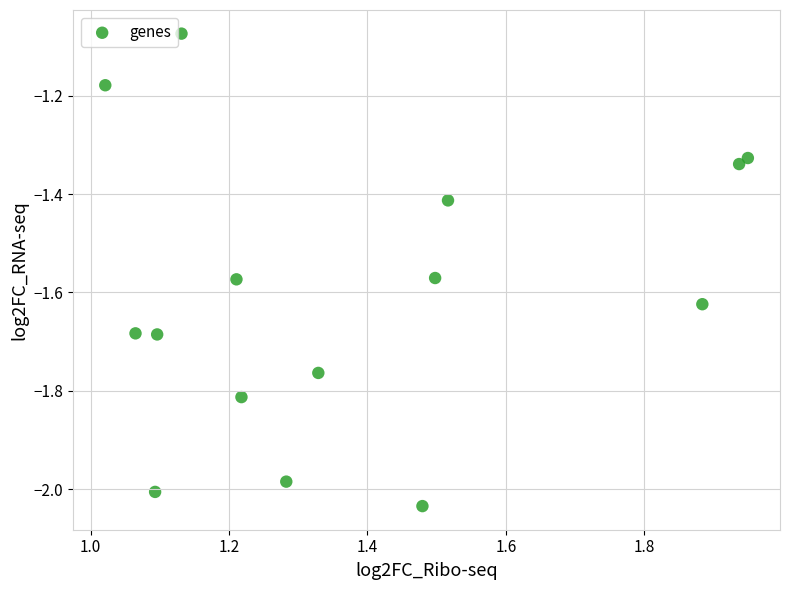

What is the range of Y values (max minus min)?

1.0